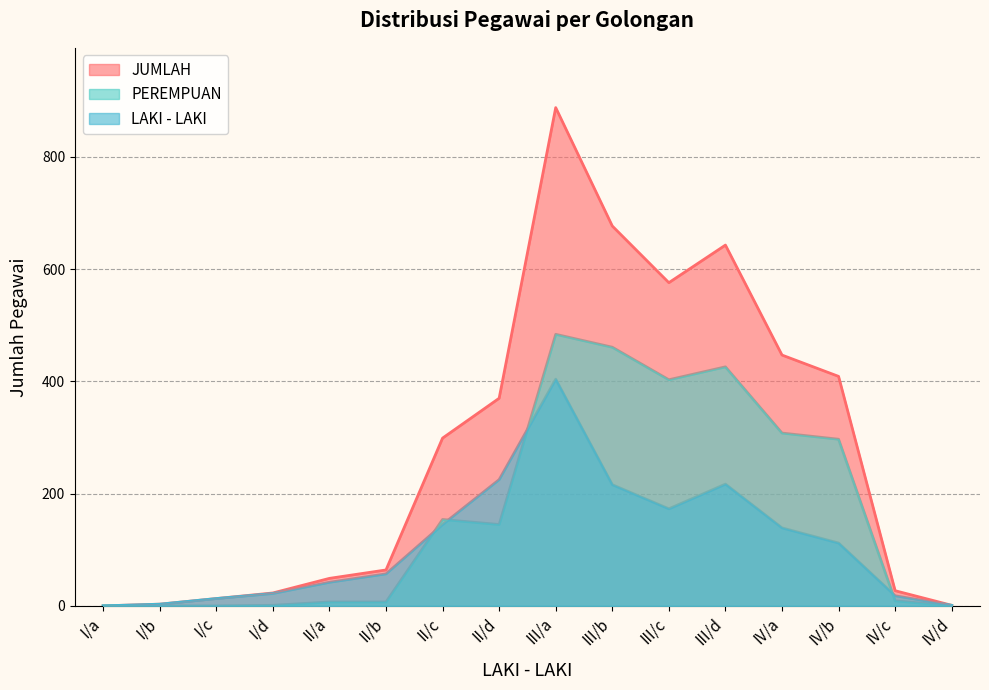

True or false: JUMLAH has a value of 677 at III/b.

True